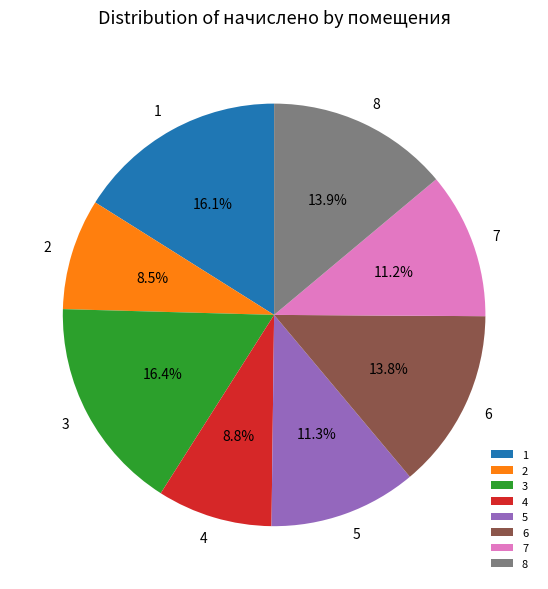

Is there any slice that represents more than half of the pie?

No